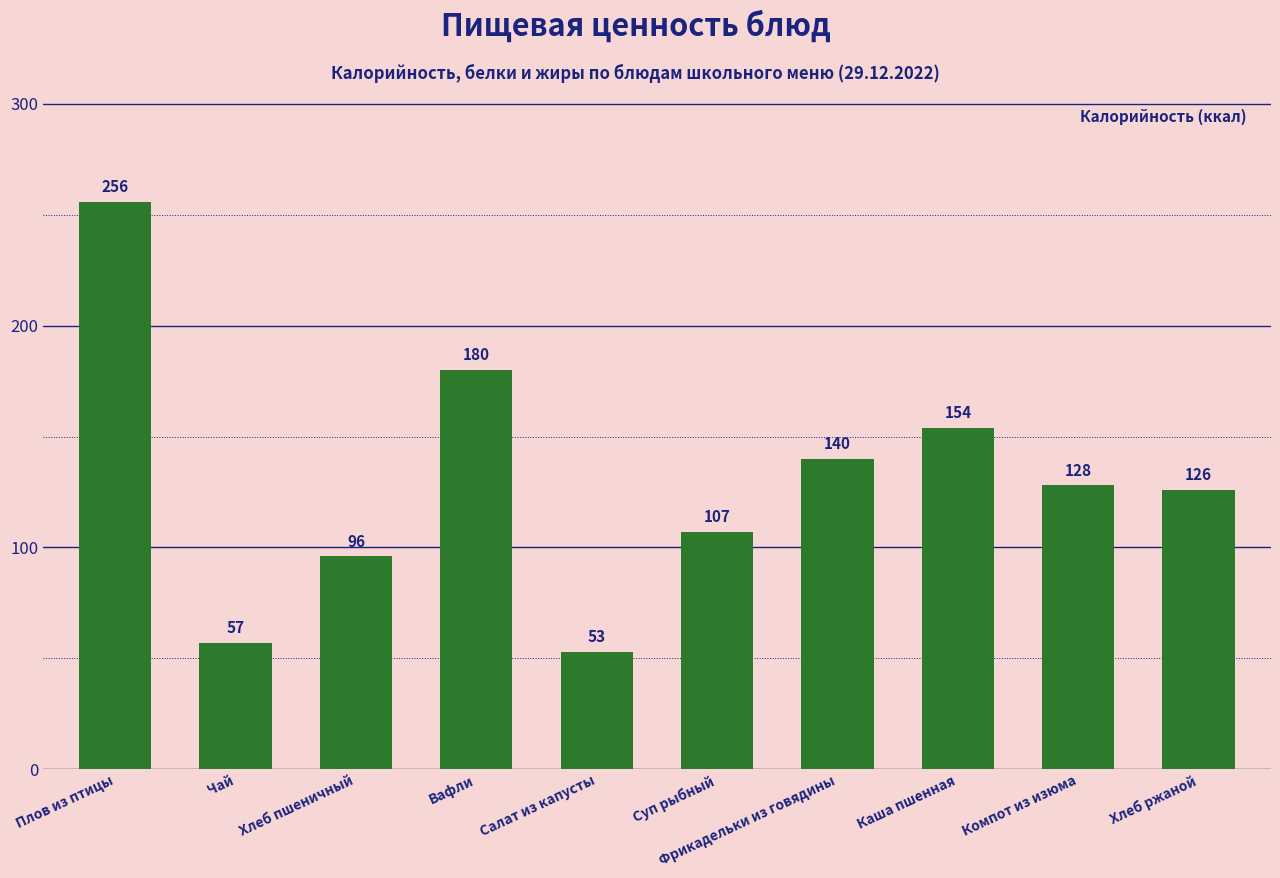

Where is the data nearest to the value 154?

Каша пшенная